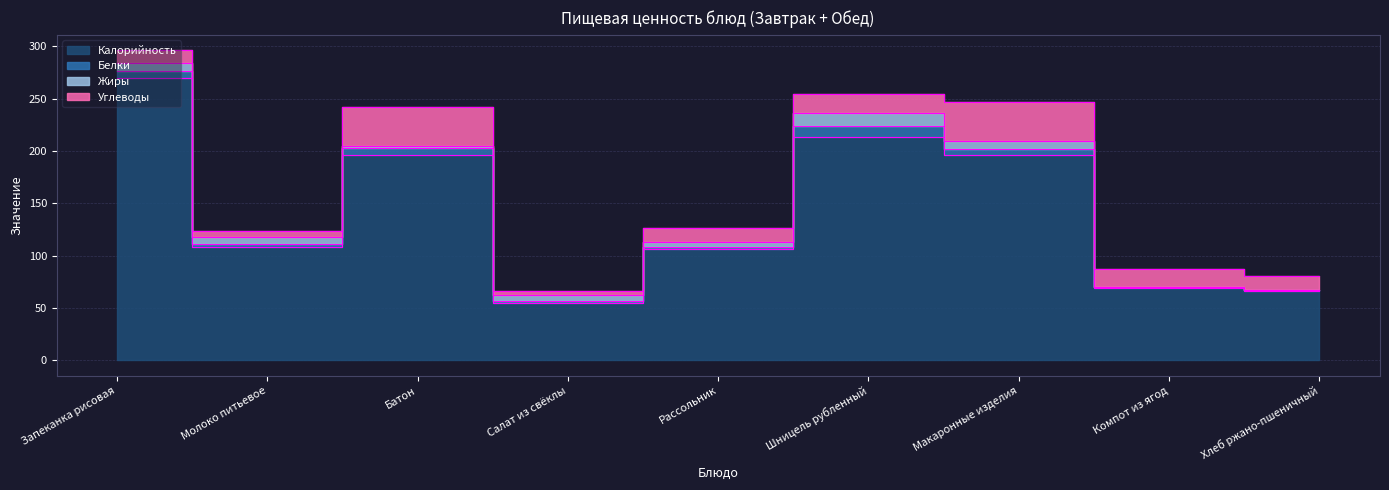

True or false: Калорийность and Углеводы intersect in this chart.

False